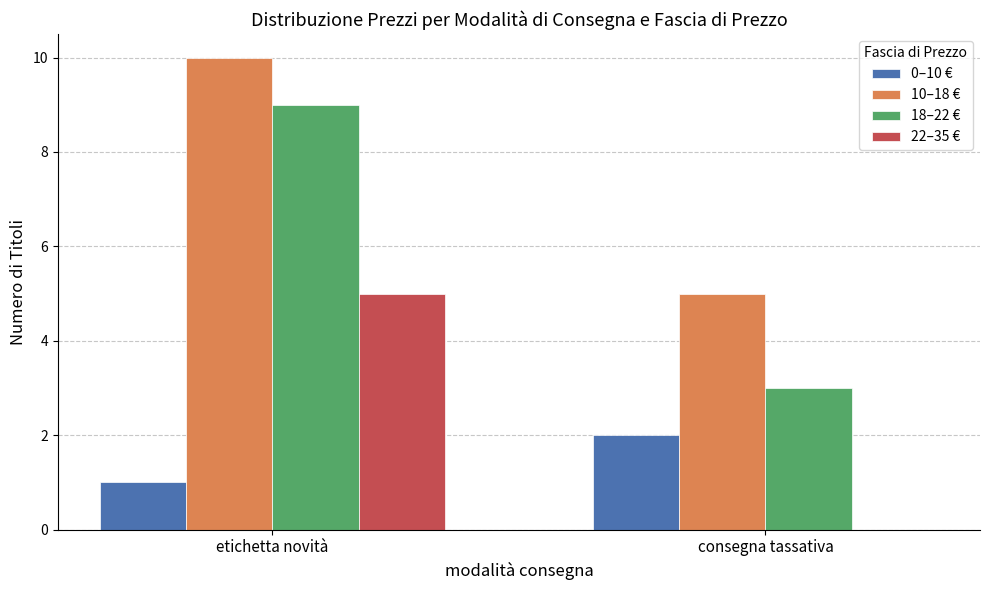

Count the number of data series in this chart.

4